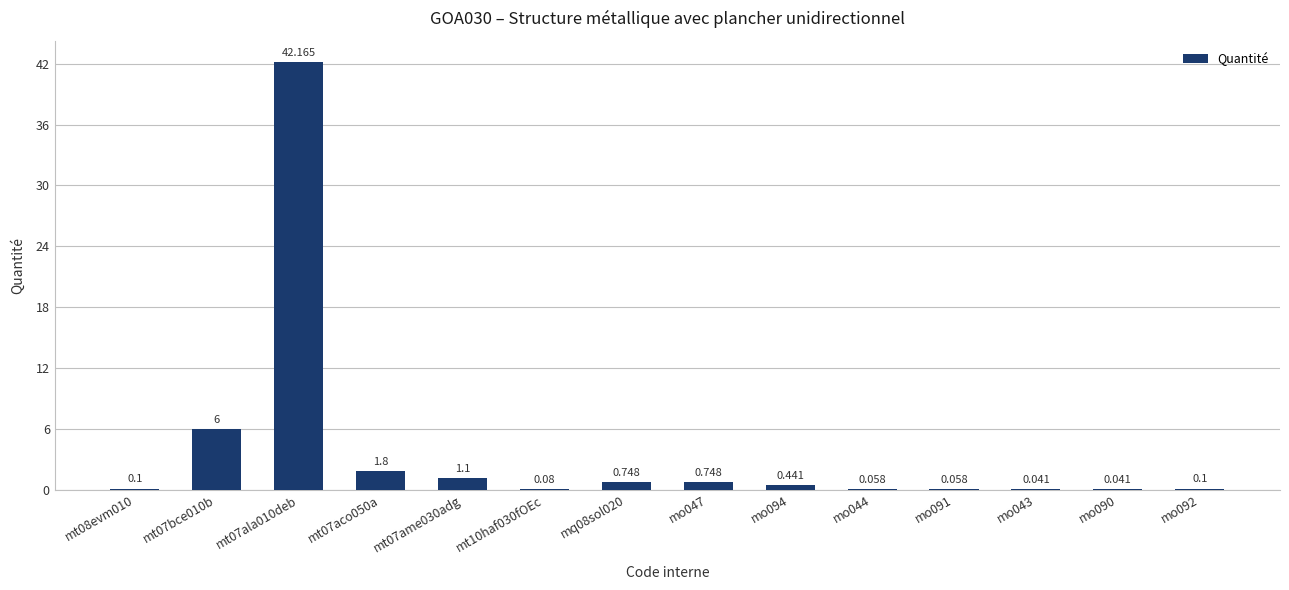

Count the number of data series in this chart.

1